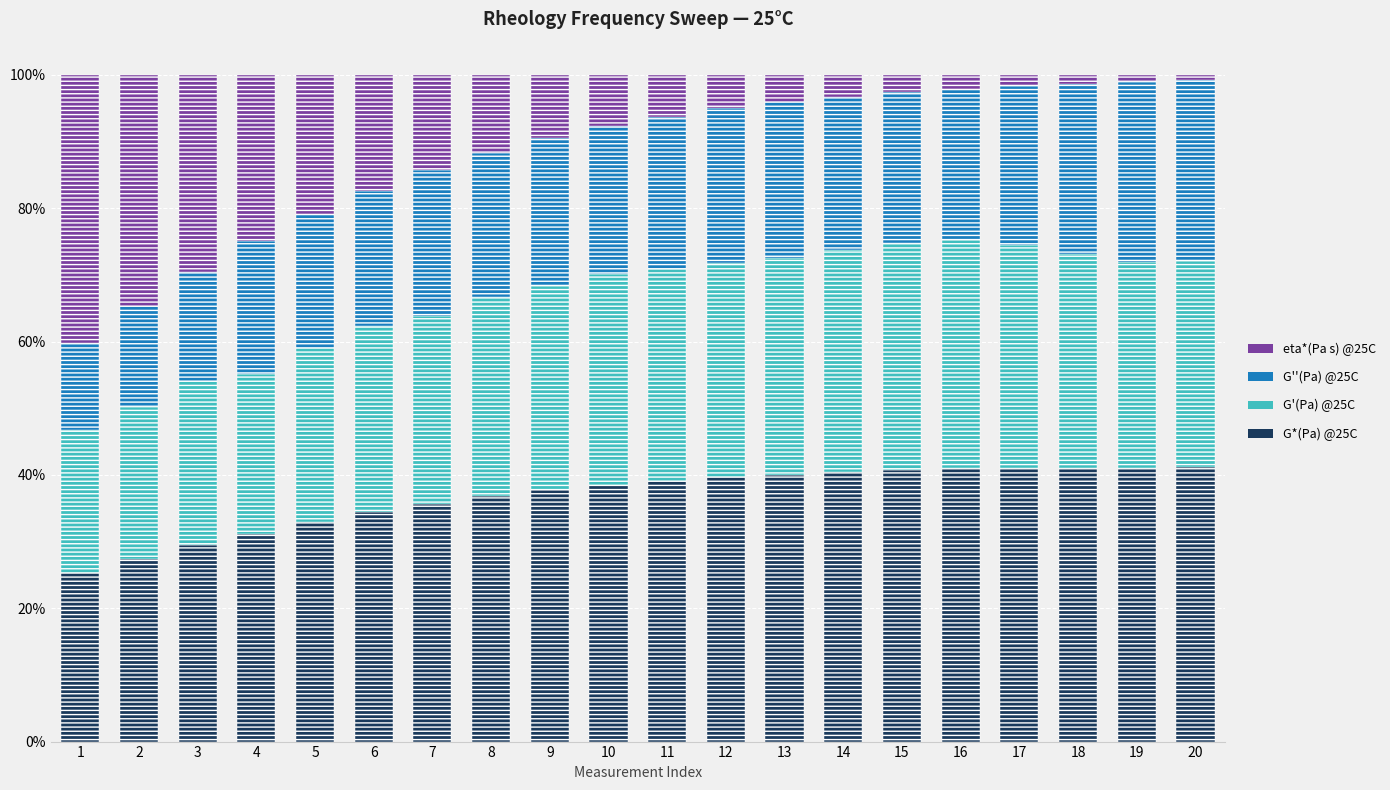

What is the difference between the G*(Pa) @25C values at 9 and 4?

6.6